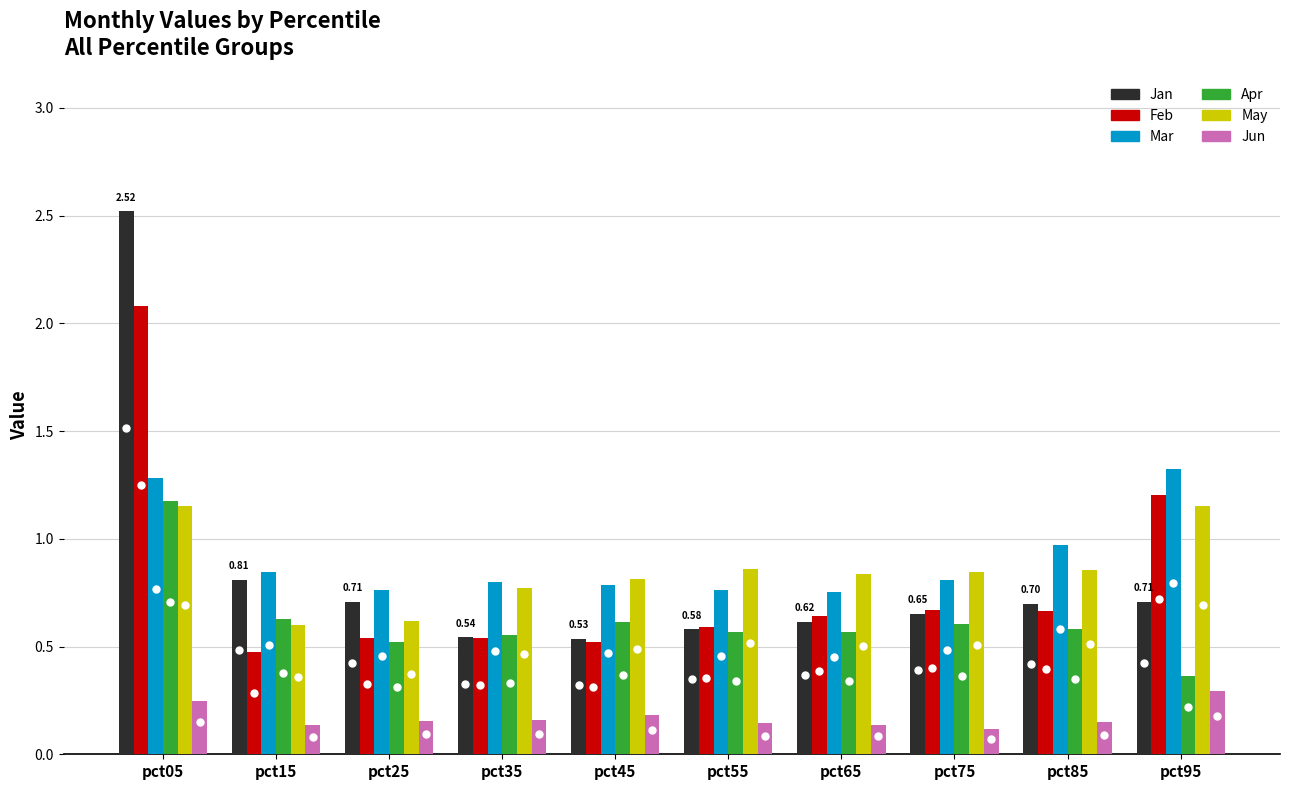

Which series changed the most between pct15 and pct35?

Jan